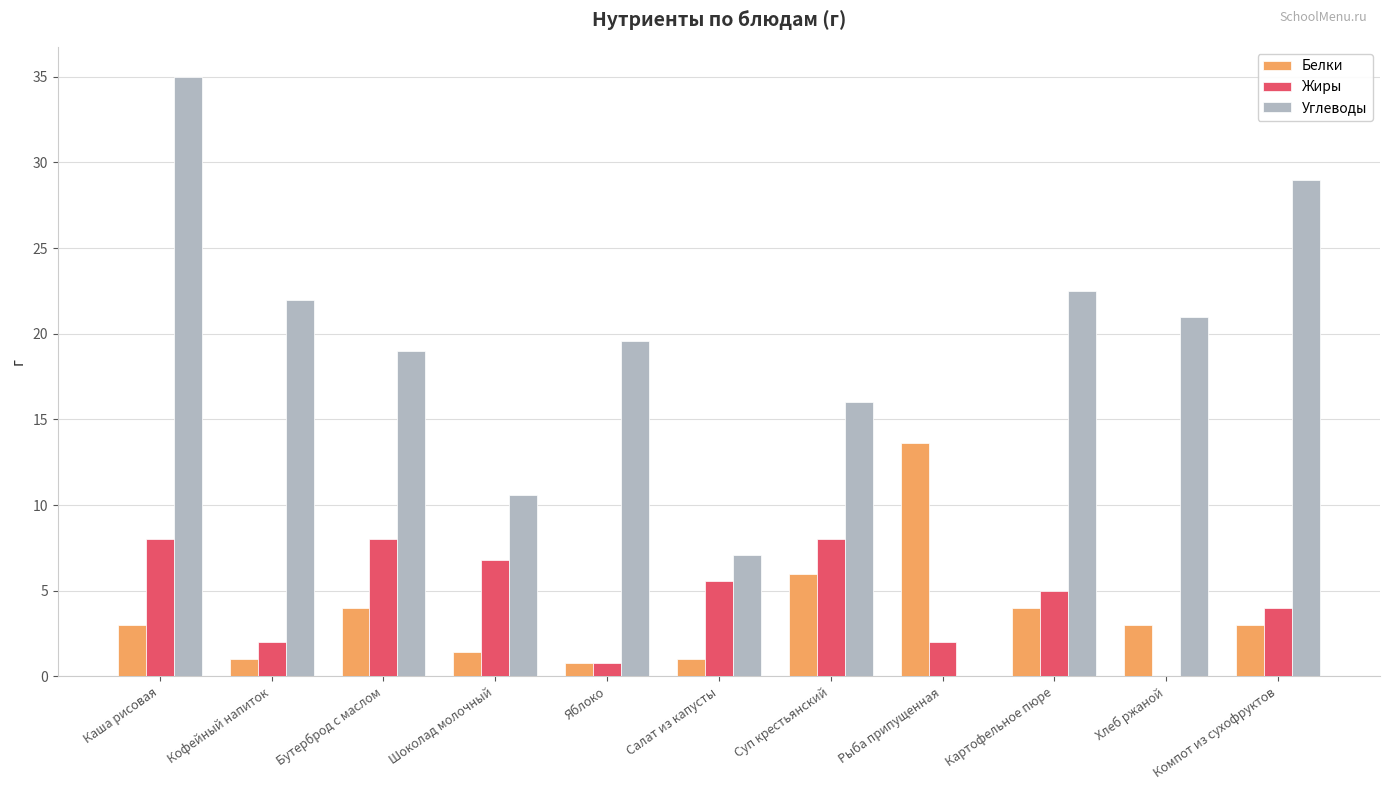

Reading right to left, transcribe all the data shown in this chart.

Белки: Компот из сухофруктов=3.0	Хлеб ржаной=3.0	Картофельное пюре=4.0	Рыба припущенная=13.6	Суп крестьянский=6.0	Салат из капусты=1.0	Яблоко=0.8	Шоколад молочный=1.4	Бутерброд с маслом=4.0	Кофейный напиток=1.0	Каша рисовая=3.0
Жиры: Компот из сухофруктов=4.0	Хлеб ржаной=0.0	Картофельное пюре=5.0	Рыба припущенная=2.0	Суп крестьянский=8.0	Салат из капусты=5.6	Яблоко=0.8	Шоколад молочный=6.8	Бутерброд с маслом=8.0	Кофейный напиток=2.0	Каша рисовая=8.0
Углеводы: Компот из сухофруктов=29.0	Хлеб ржаной=21.0	Картофельное пюре=22.5	Рыба припущенная=0.0	Суп крестьянский=16.0	Салат из капусты=7.1	Яблоко=19.6	Шоколад молочный=10.6	Бутерброд с маслом=19.0	Кофейный напиток=22.0	Каша рисовая=35.0